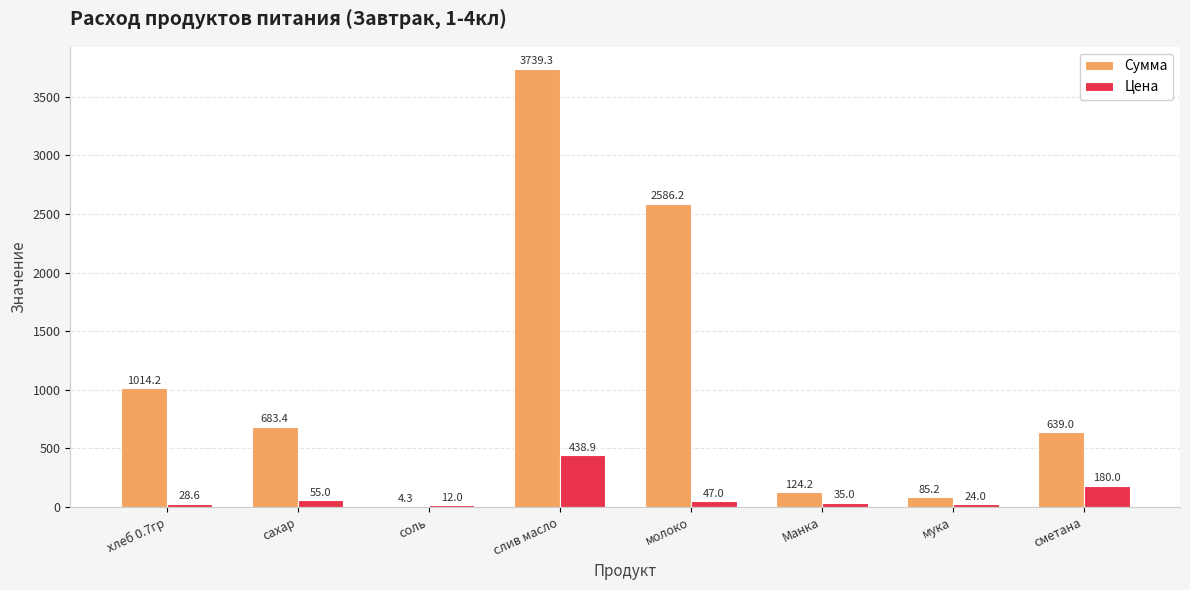

Which series has the largest total across all categories?

Сумма